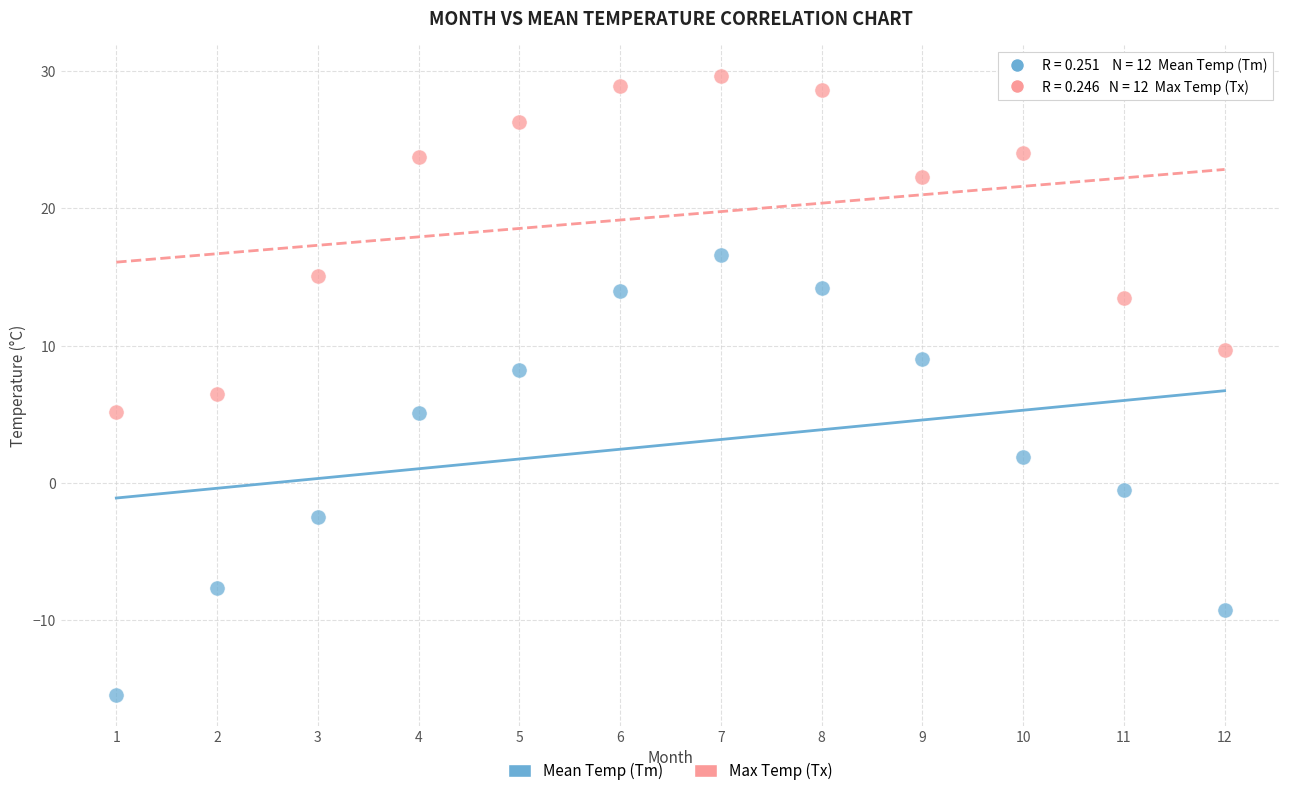

What are all the series names shown in the legend?

Mean Temp (Tm), Max Temp (Tx)